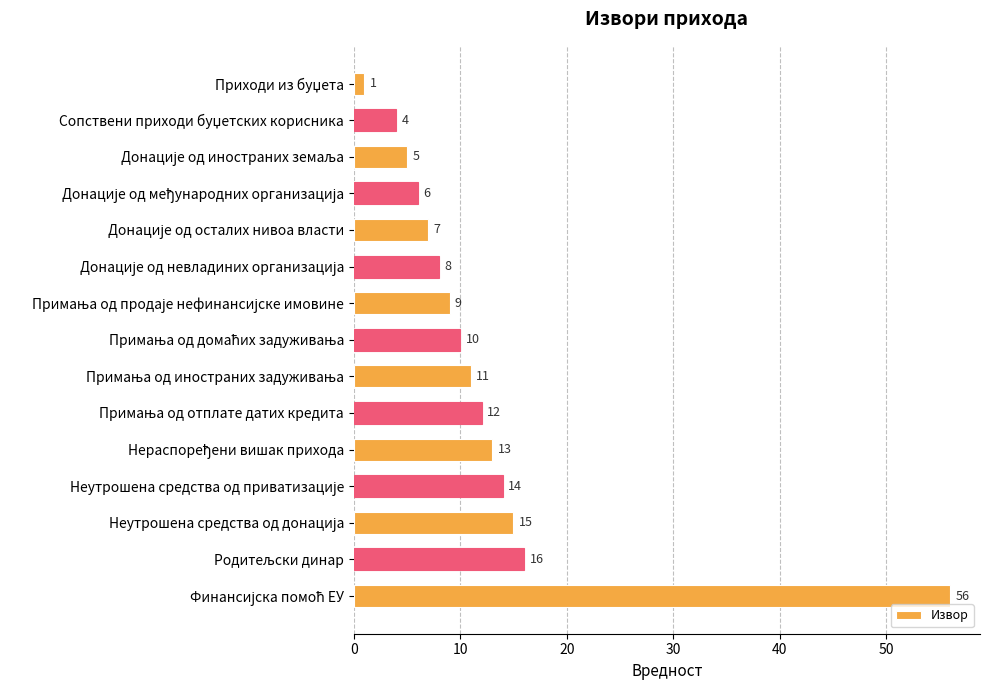

What is the sum of all values?

187